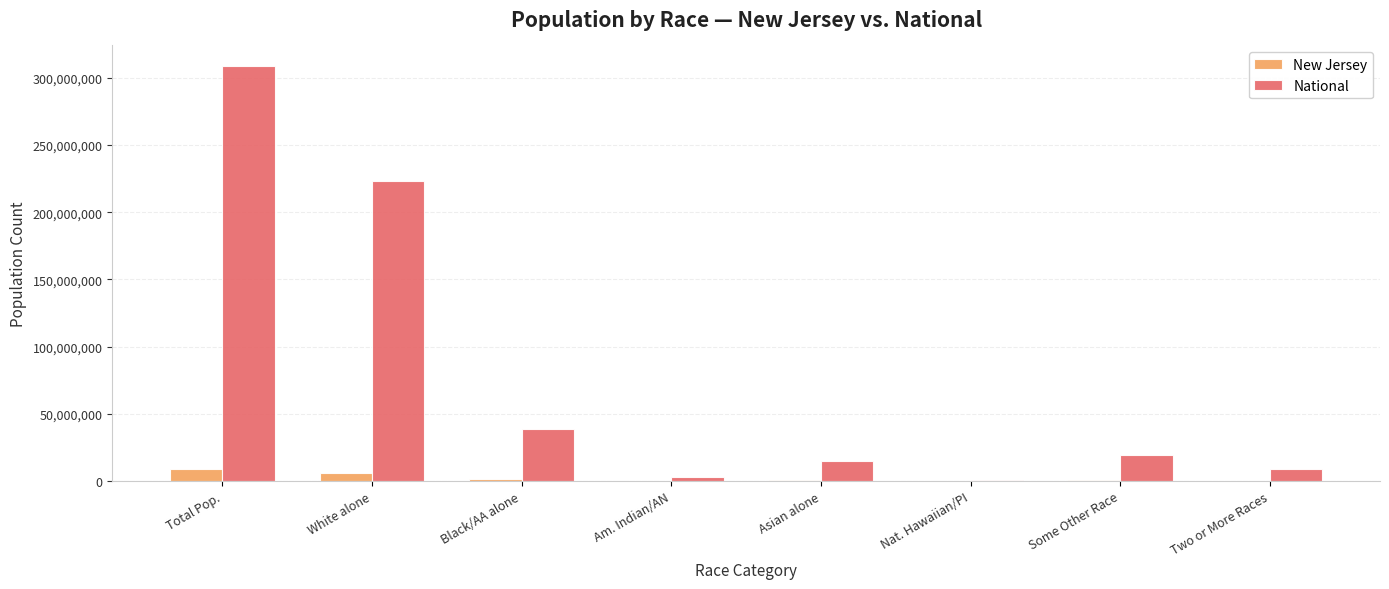

What is the spread (max minus min) of values at Nat. Hawaiian/PI?

536970